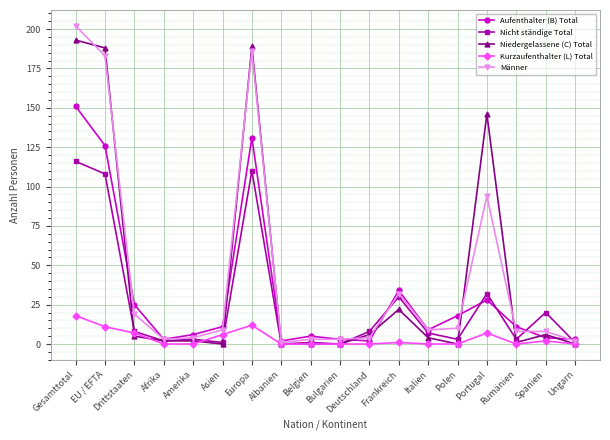

True or false: Aufenthalter (B) Total has more than 0 points higher than both neighbors.

True